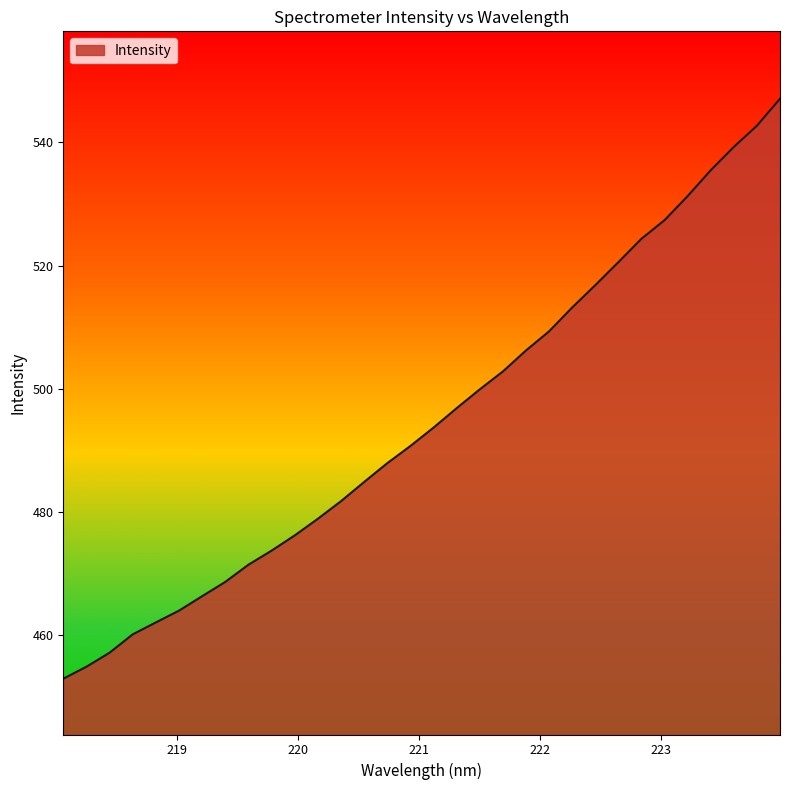

Reading left to right, transcribe all the data shown in this chart.

452.9	454.9	457.2	460.1	462.1	464.0	466.3	468.7	471.4	473.7	476.2	478.9	481.8	484.9	487.9	490.7	493.7	496.8	499.9	502.8	506.2	509.3	513.2	516.8	520.6	524.4	527.4	531.3	535.5	539.3	542.7	547.1